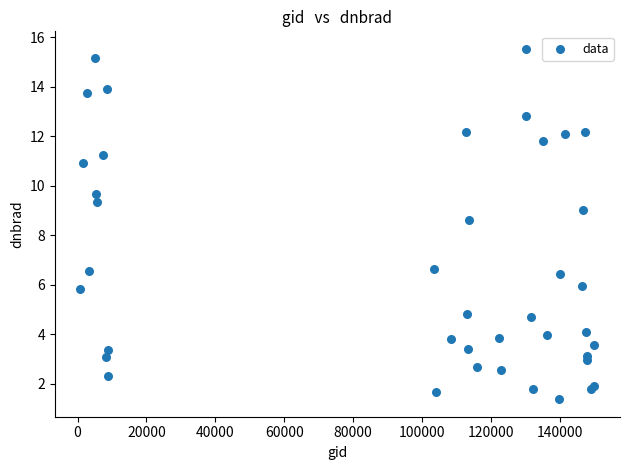

What Y value in the scatter plot is closest to 8?

8.6